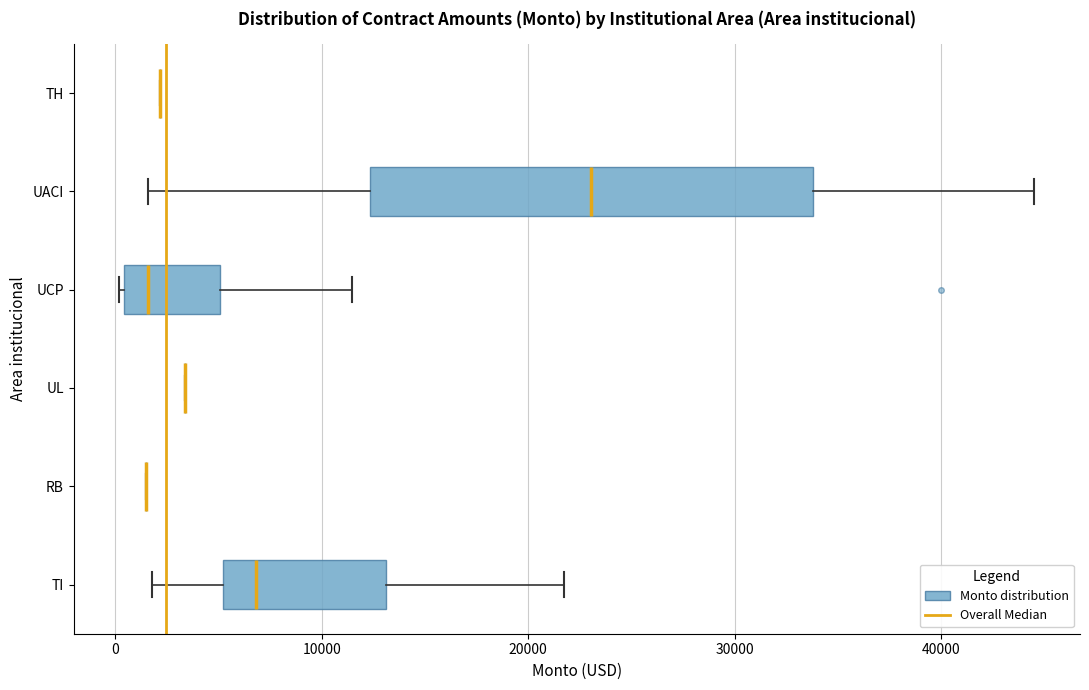

Reading bottom to top, read every box against the x-axis: the position of its median line, the range the box covers, and the ends of its whiskers. The values are not printed on the chart, so give them approximately, as read against the axis.

TI: median 7000, box 5000 to 13000, whiskers 2000 to 22000
RB: box collapsed to a line at 1000, whiskers 1000 to 1000
UL: box collapsed to a line at 3000, whiskers 3000 to 3000
UCP: median 2000, box 0 to 5000, whiskers 0 to 11000
UACI: median 23000, box 12000 to 34000, whiskers 2000 to 45000
TH: box collapsed to a line at 2000, whiskers 2000 to 2000